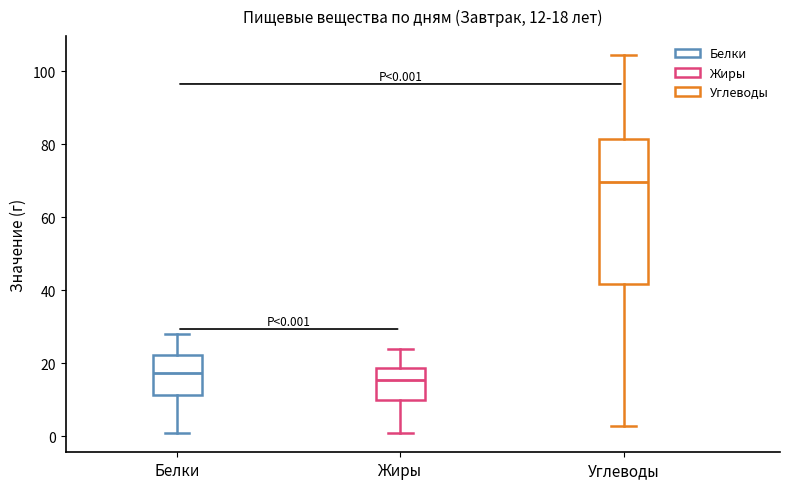

Which box is the tallest, from its lower edge to its upper edge?

Углеводы